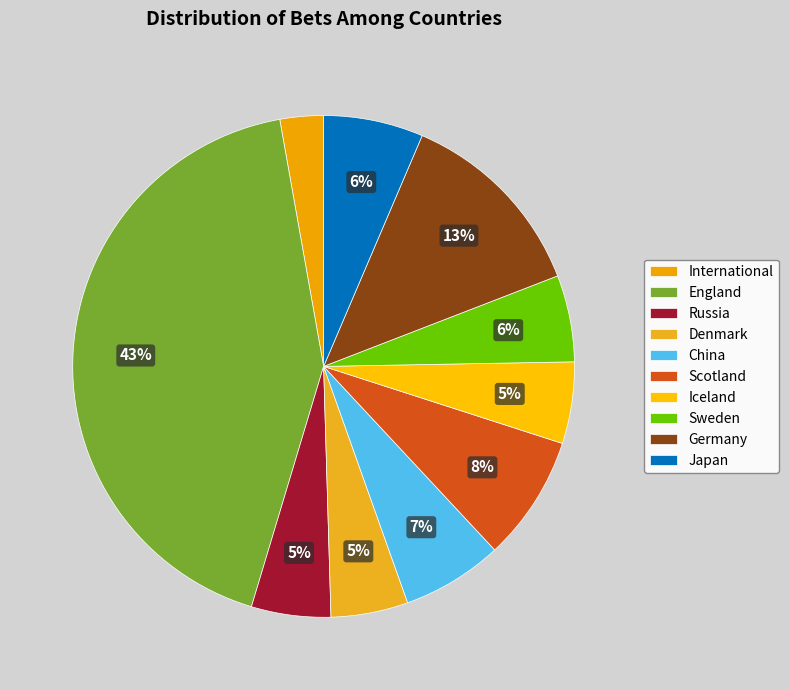

Count the number of slices in the pie.

10